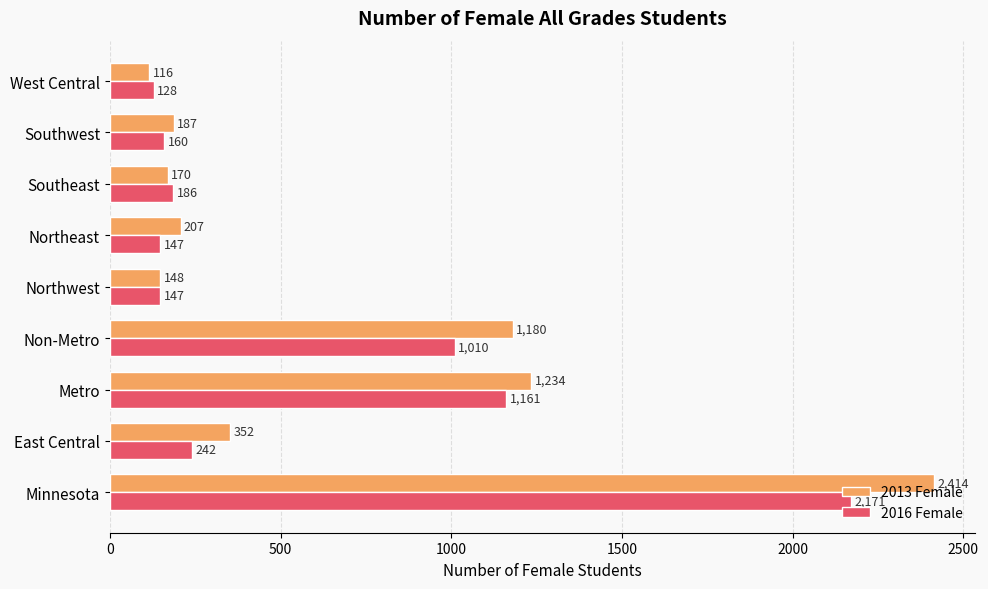

What is the spread (max minus min) of values at West Central?

12